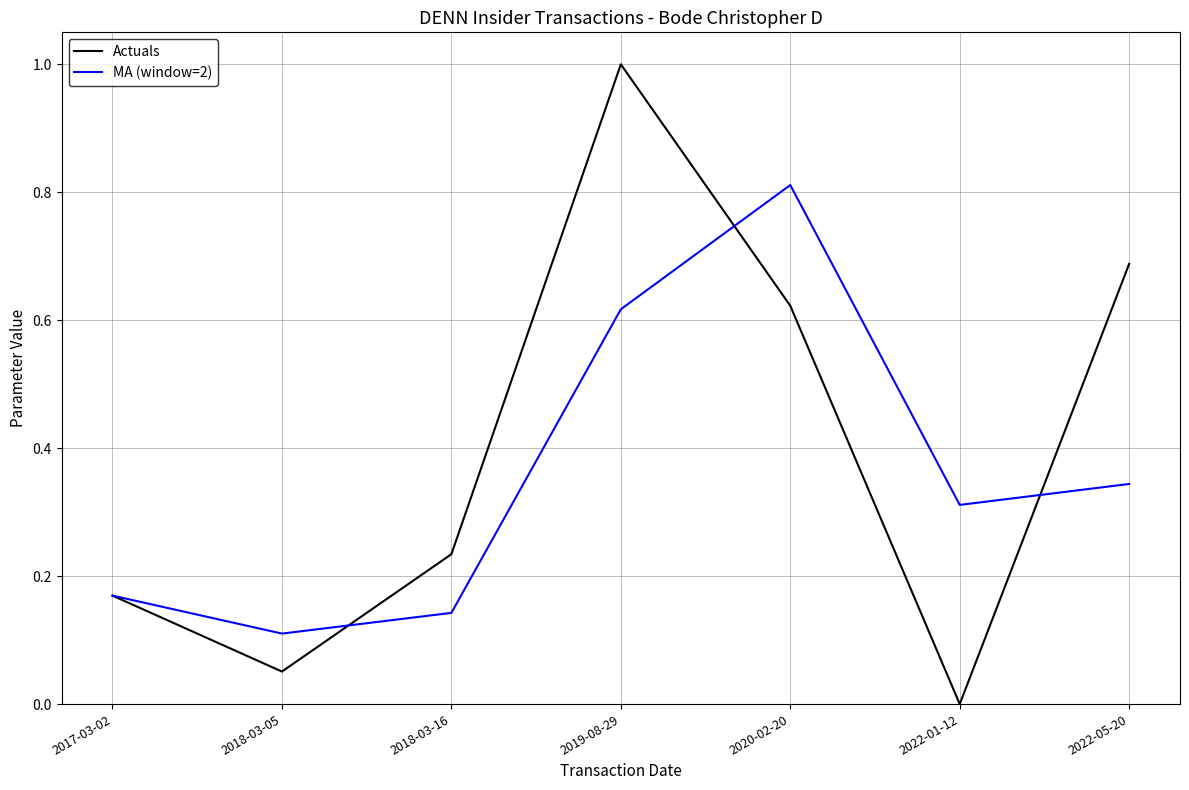

At which label is Actuals closest to 0?

2022-01-12